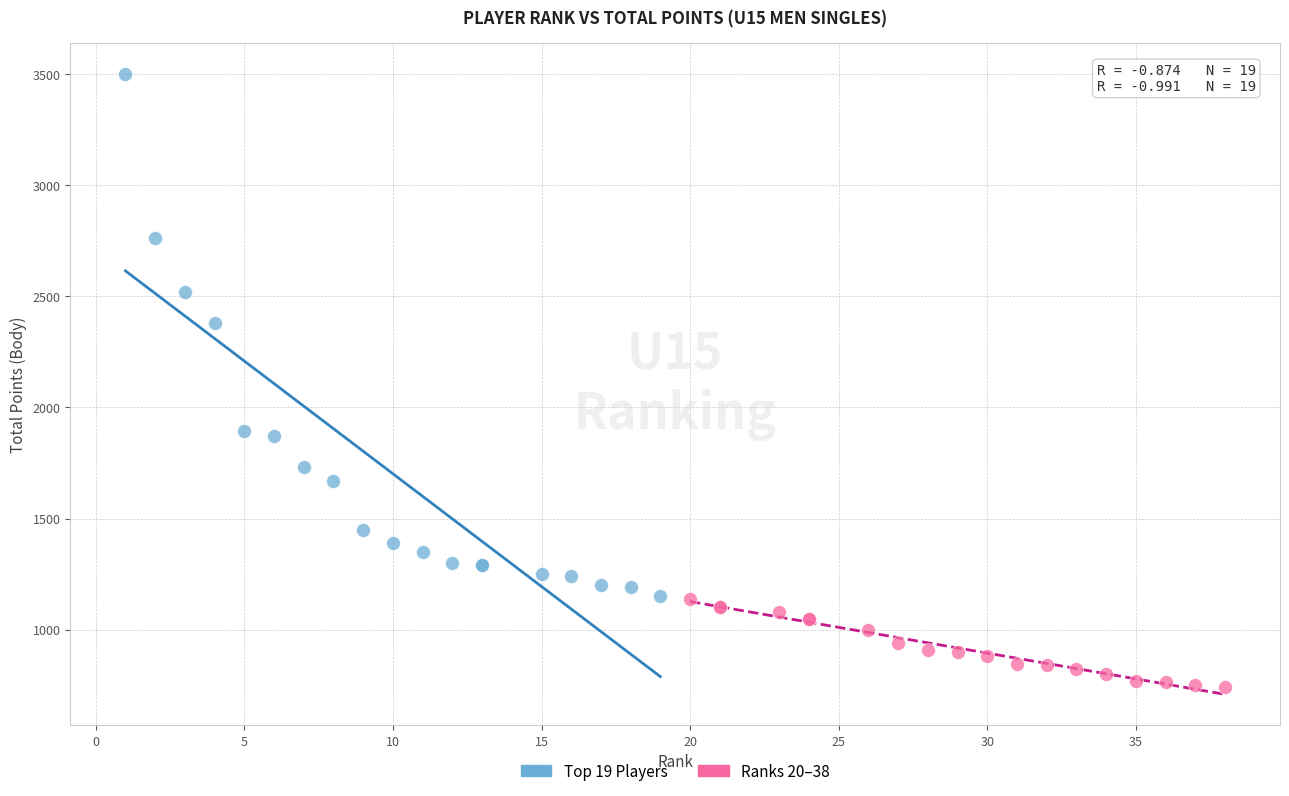

Which series reaches the maximum Y coordinate?

Top 19 Players